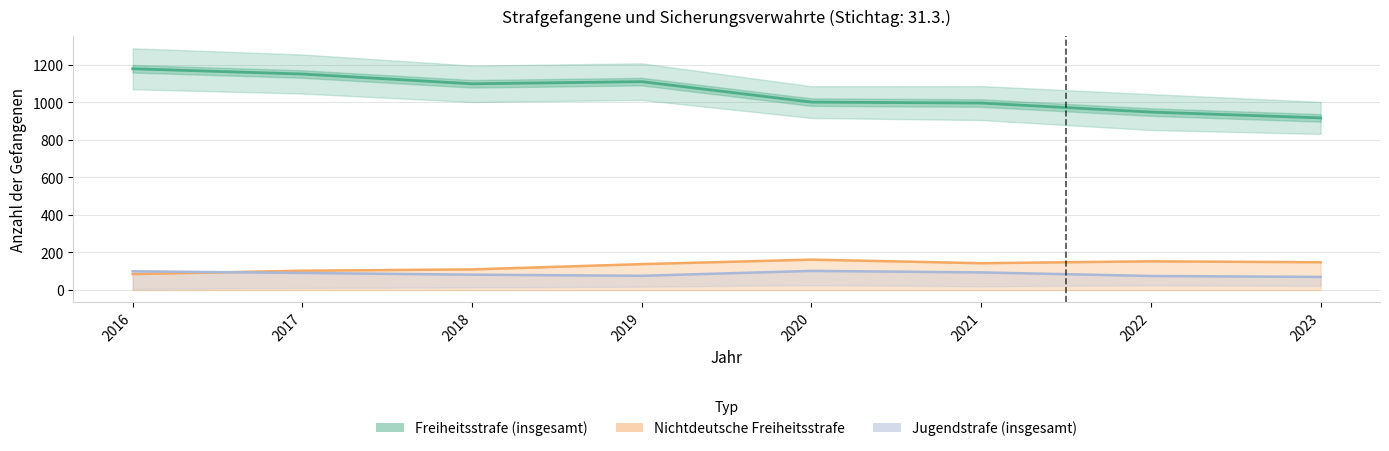

What is the maximum value shown in the chart?

1178.0